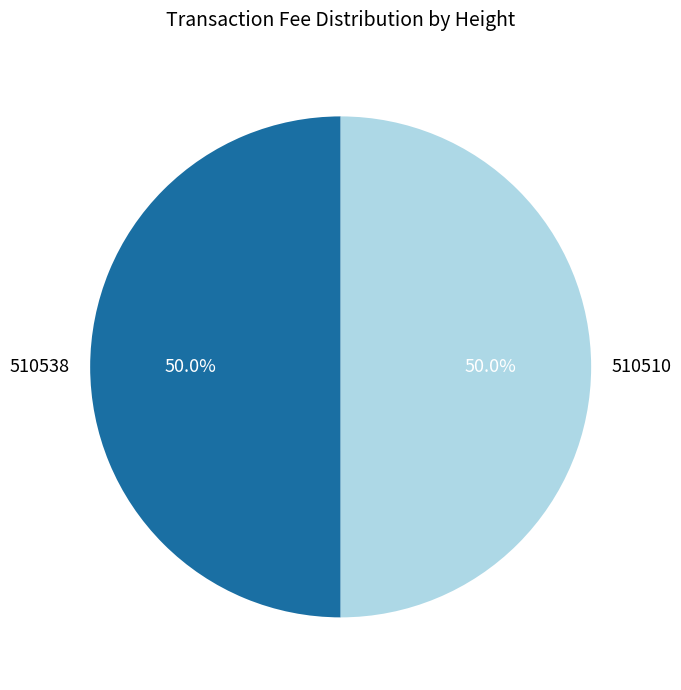

What is the ratio of the value at 510510 to the value at 510538?

1.0